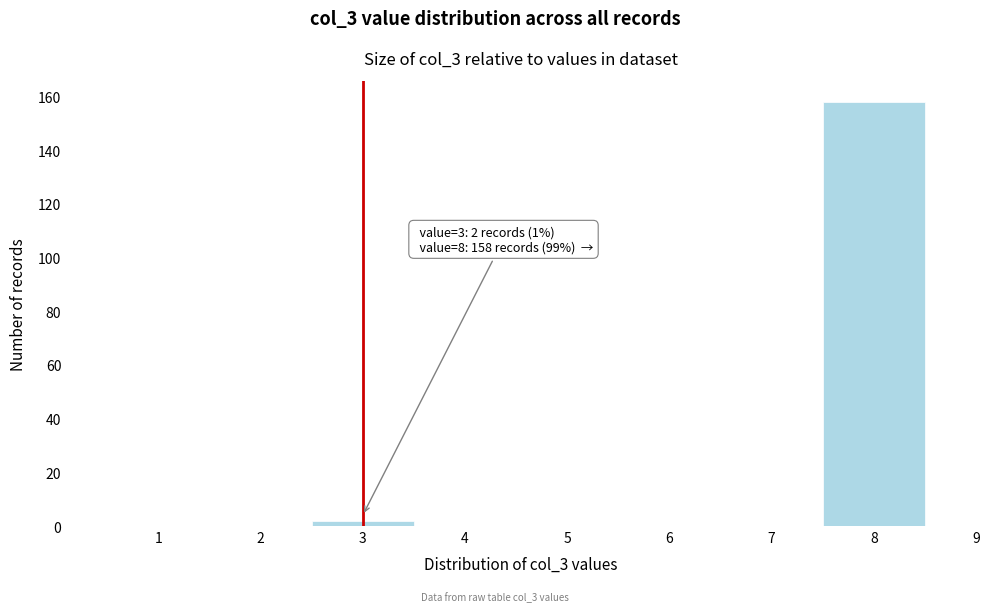

Which range on the x-axis has the tallest bar?

7.5 to 8.5